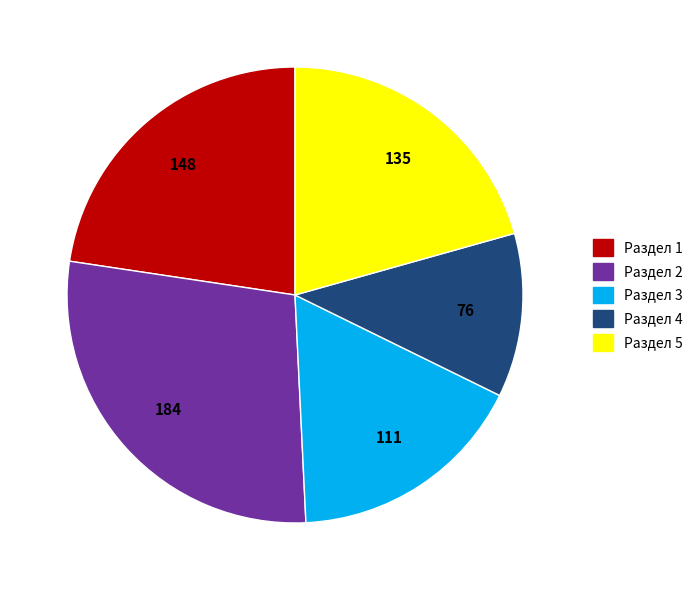

Is there a majority slice in this chart?

No